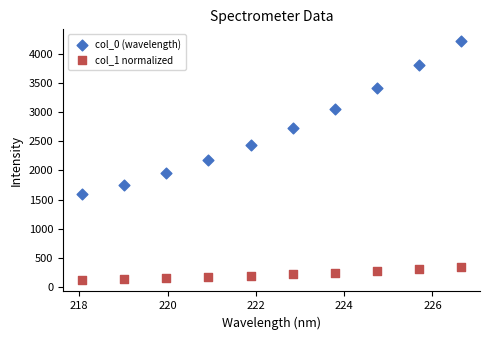

What are all the series names shown in the legend?

col_0 (wavelength), col_1 normalized